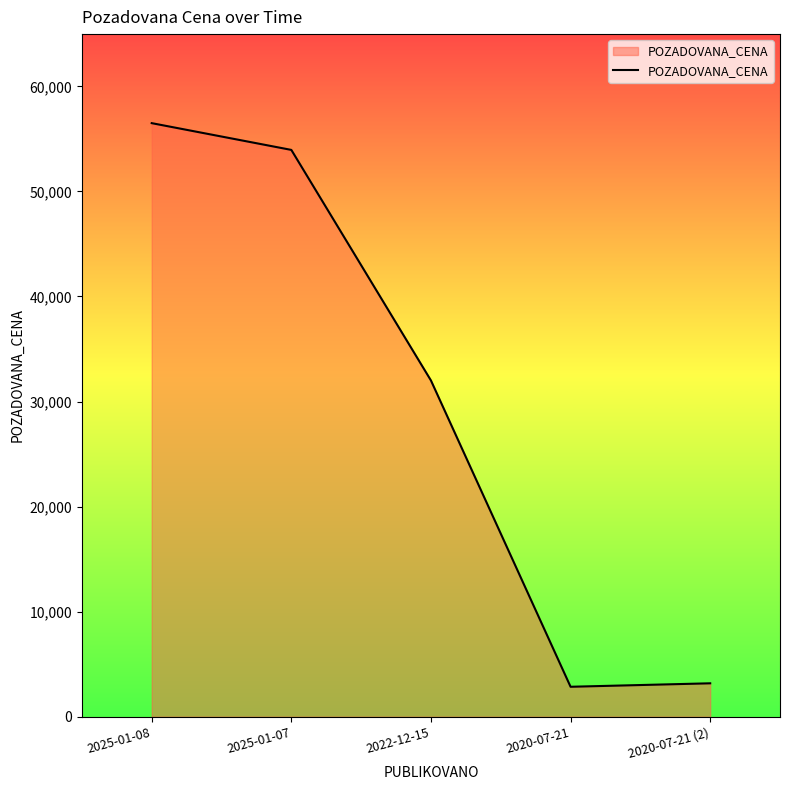

How many lines are shown in the chart?

1